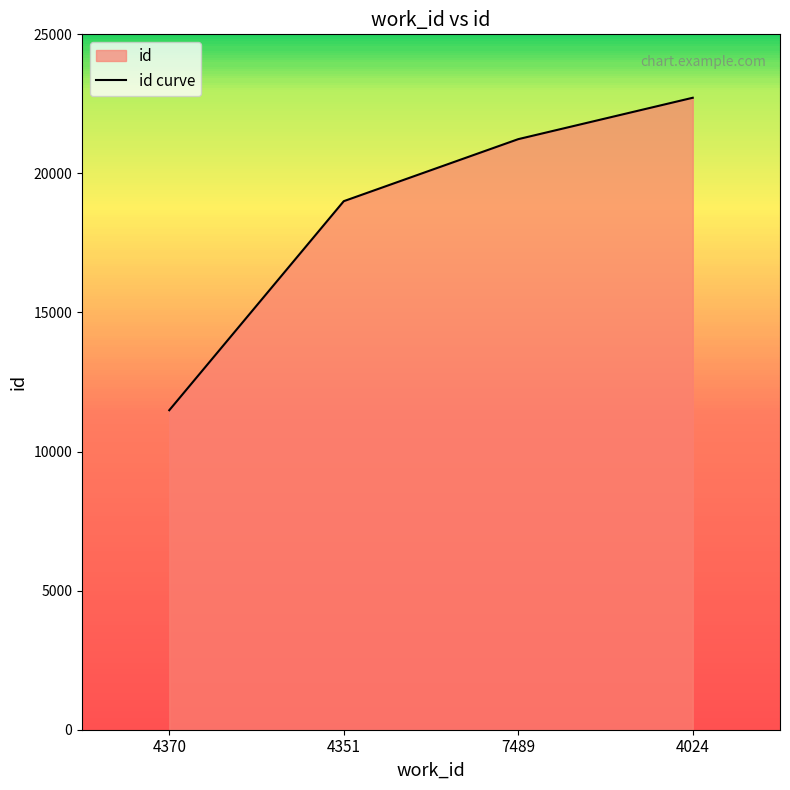

Reading left to right, transcribe all the data shown in this chart.

11486	19002	21232	22720